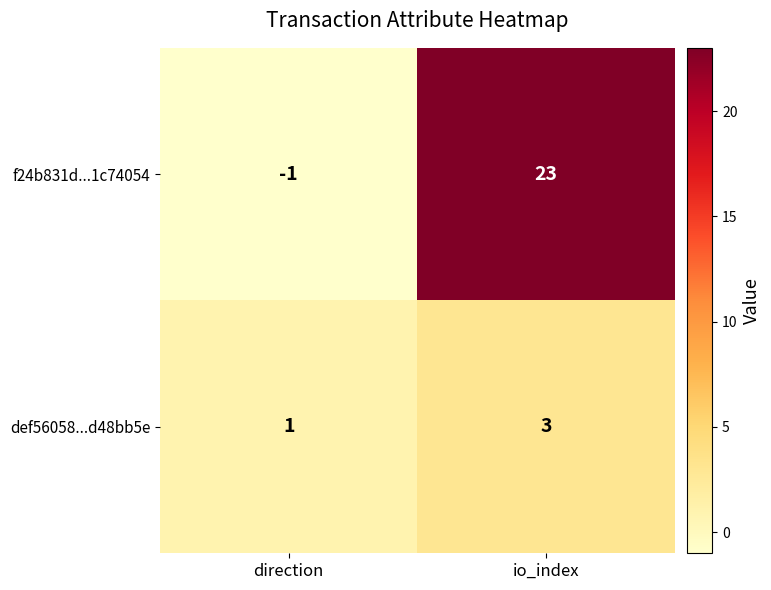

List the series in order of their overall mean, lowest first.

def56058...d48bb5e, f24b831d...1c74054